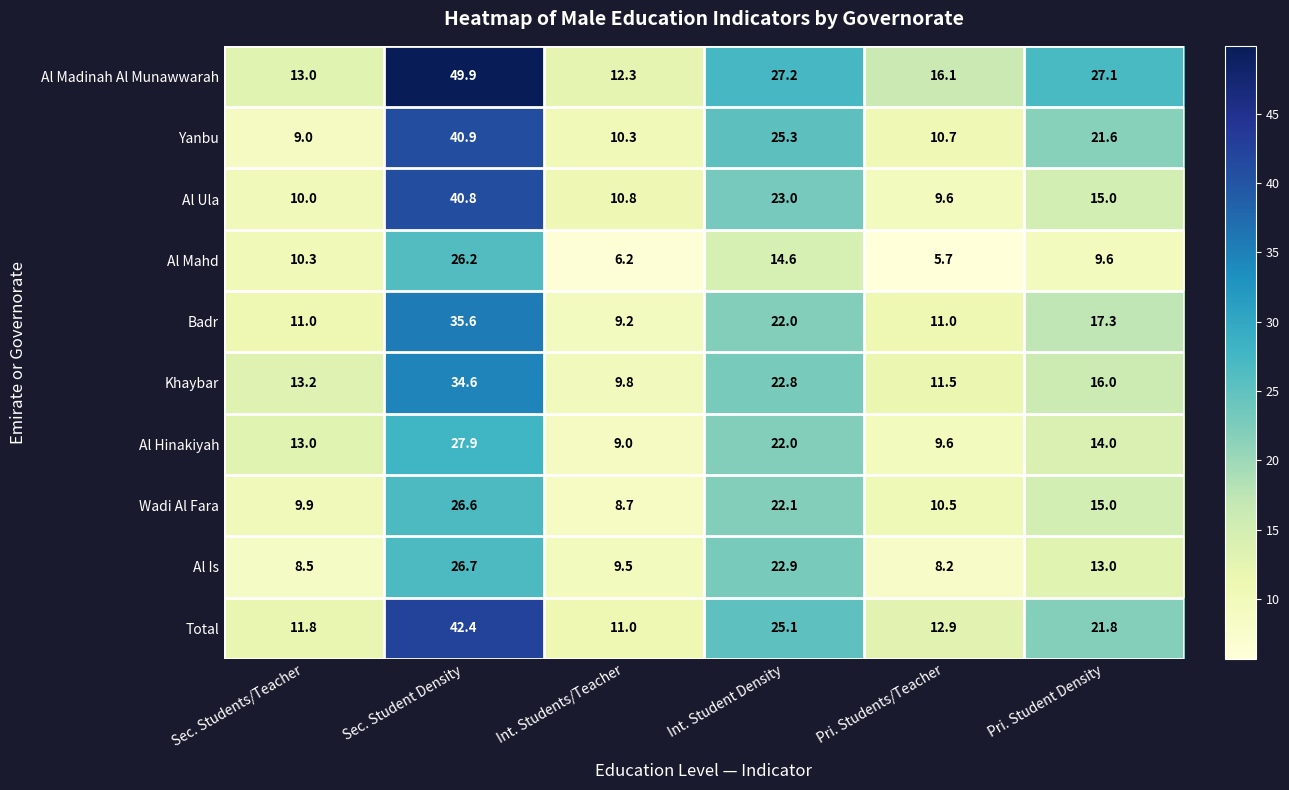

The Al Hinakiyah series shows 22.0 at Int. Student Density. True or false?

True